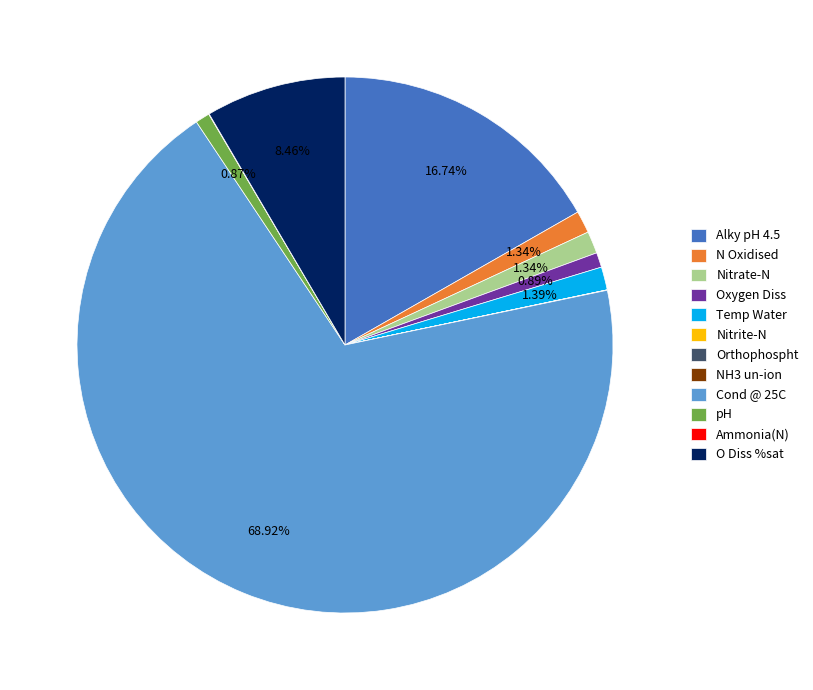

Does O Diss %sat represent more than half of the total?

No